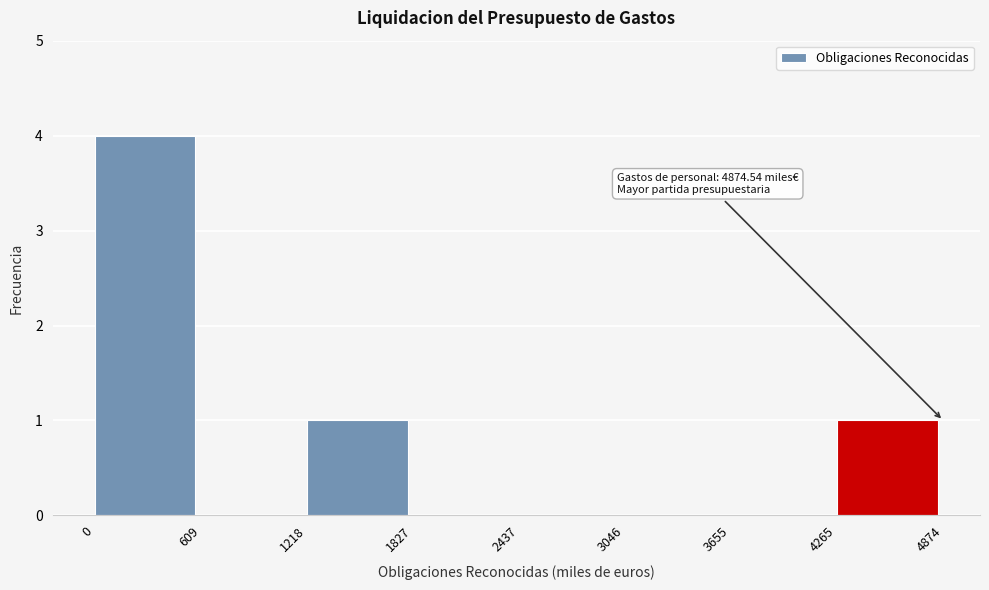

Over which range of the x-axis is the bar tallest?

0 to 609